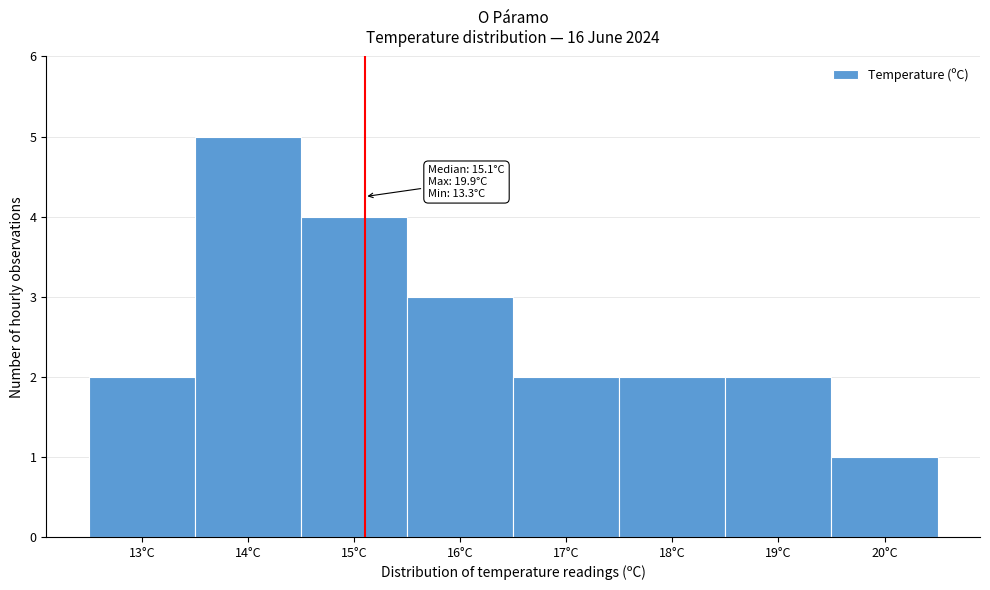

Over which range of the x-axis is the bar tallest?

13.5 to 14.5